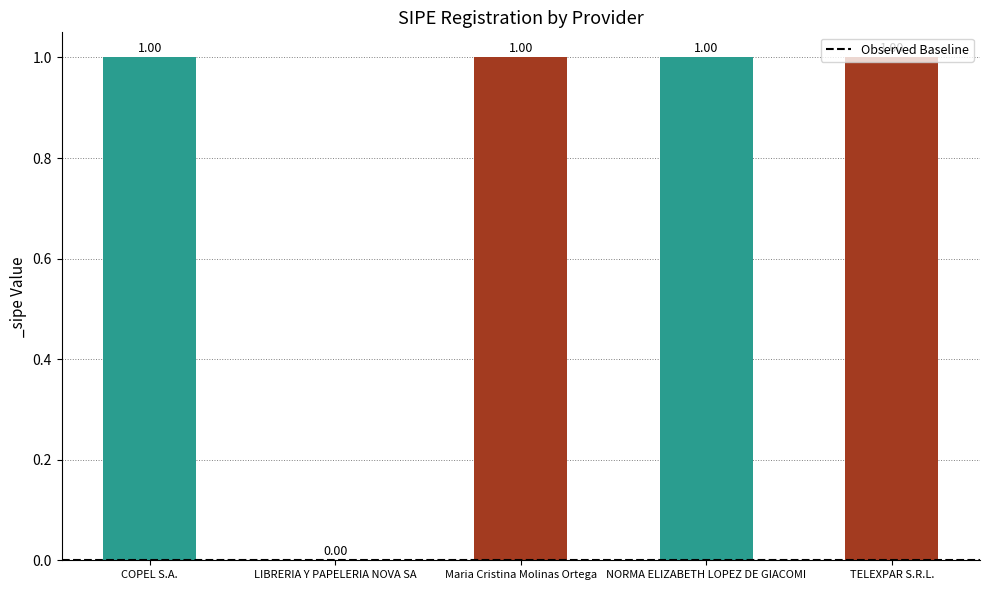

At which label is the value closest to 0?

LIBRERIA Y PAPELERIA NOVA SA